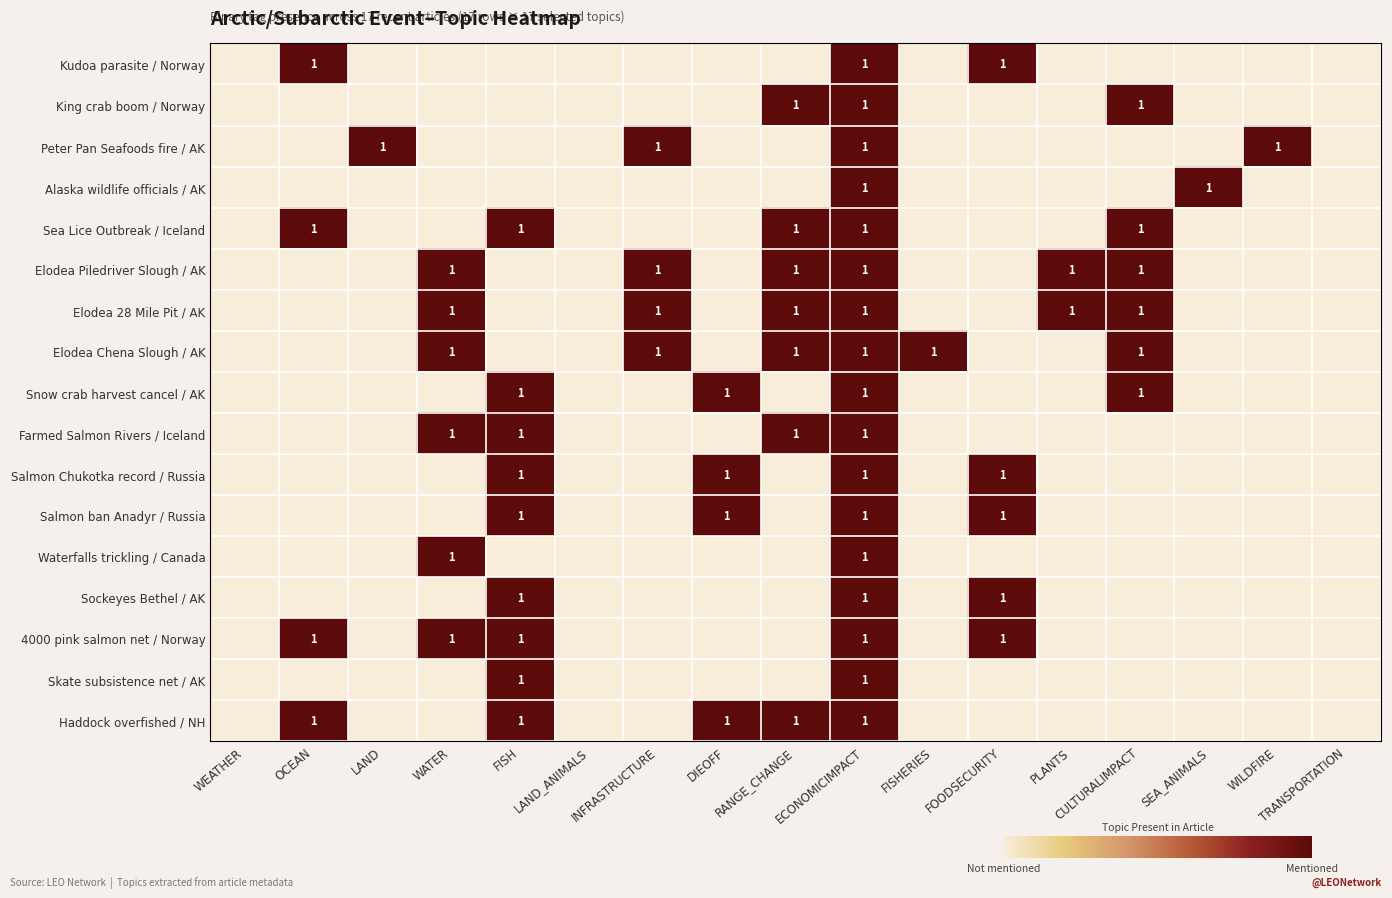

Is the value of Haddock overfished / NH at FISHERIES greater than the value of Waterfalls trickling / Canada at FOODSECURITY?

No